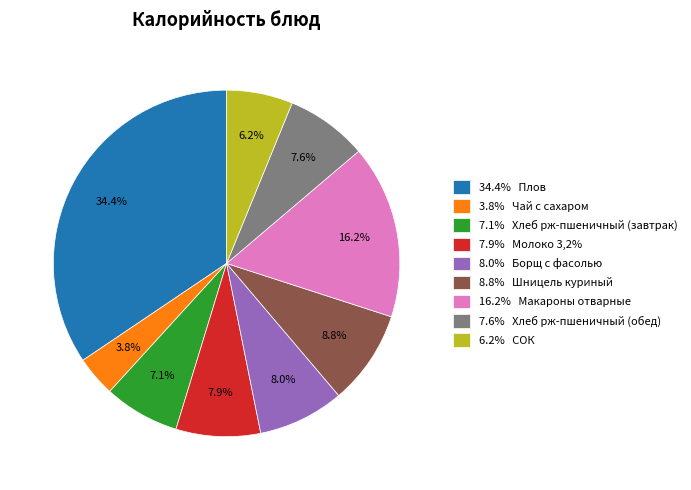

Does any single category account for the majority?

No